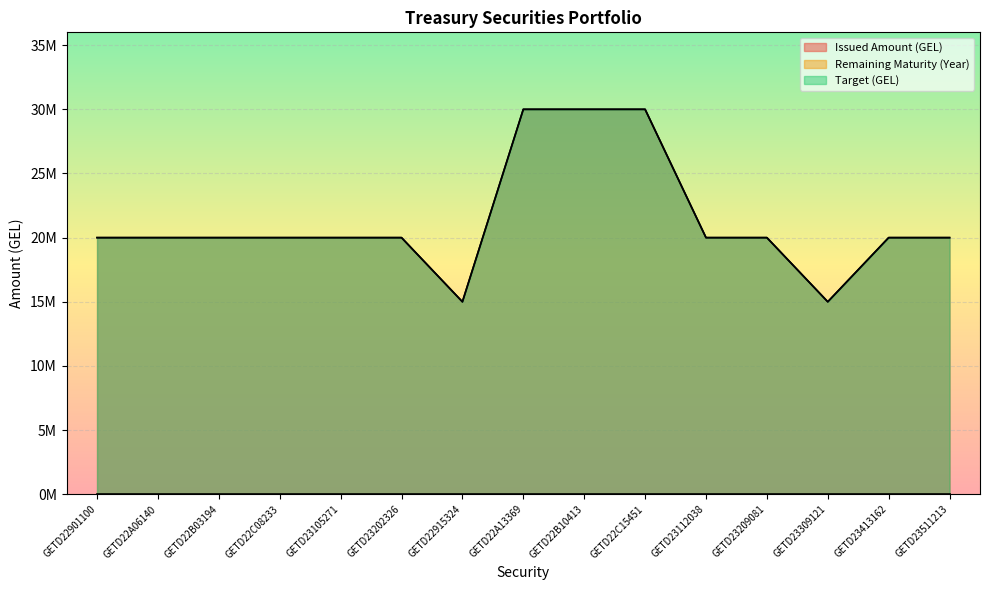

True or false: Issued Amount (GEL) and Remaining Maturity (Year) cross at least once.

False